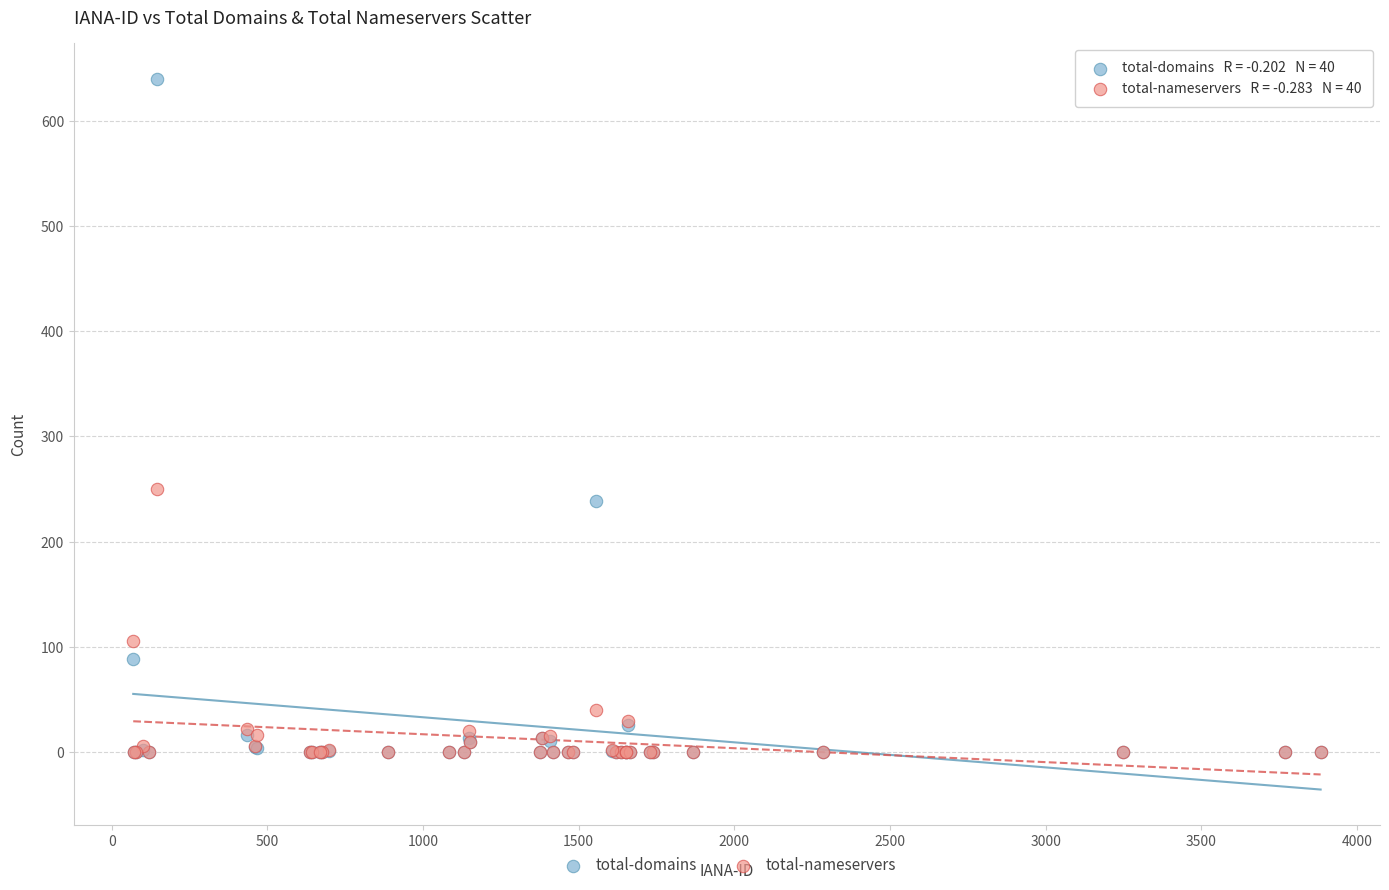

In the total-nameservers series, what Y value is closest to 125?

106